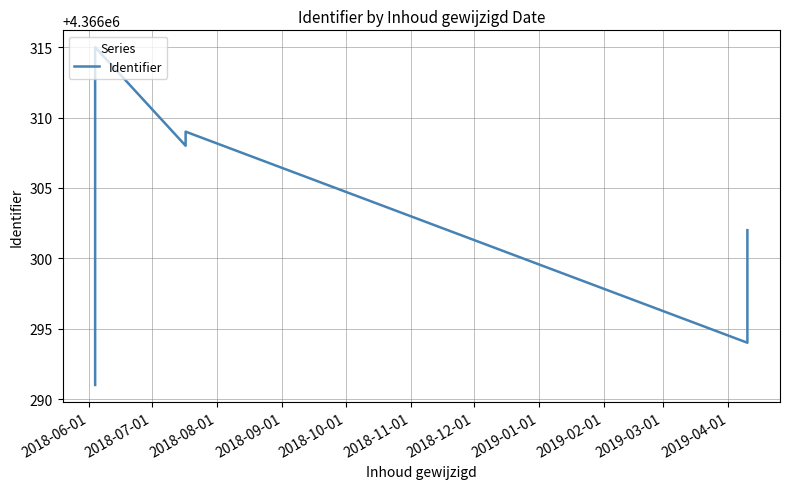

What value does the data have at 2018-06-01?

4366291